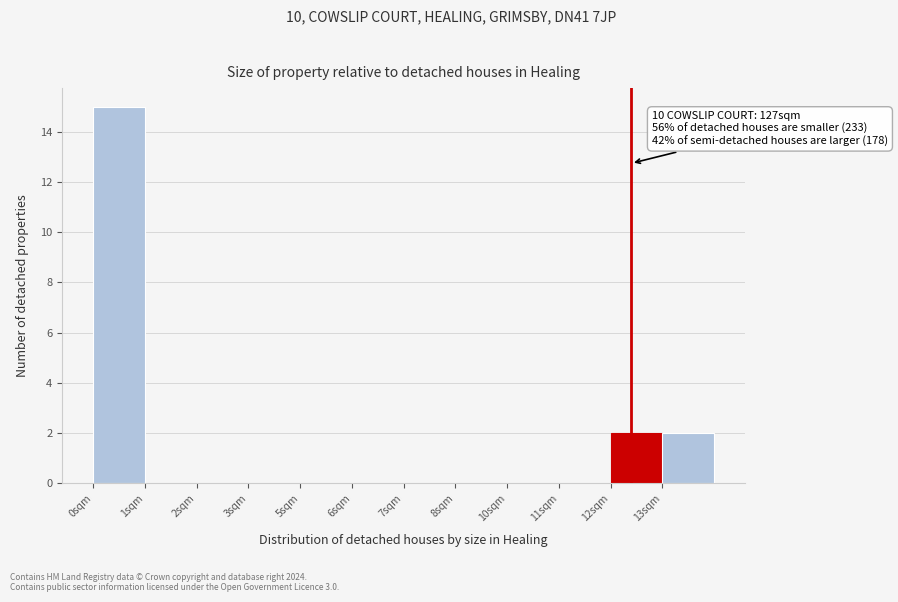

Reading left to right, what are all the values shown in this chart?

0sqm=15	1sqm=0	2sqm=0	3sqm=0	5sqm=0	6sqm=0	7sqm=0	8sqm=0	10sqm=0	11sqm=0	12sqm=2	13sqm=2